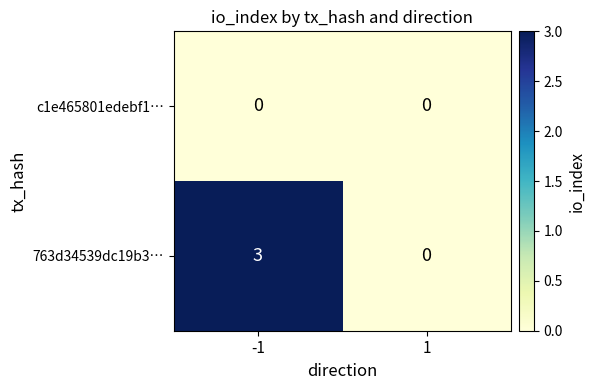

Which series has the largest total across all categories?

763d34539dc19b3…